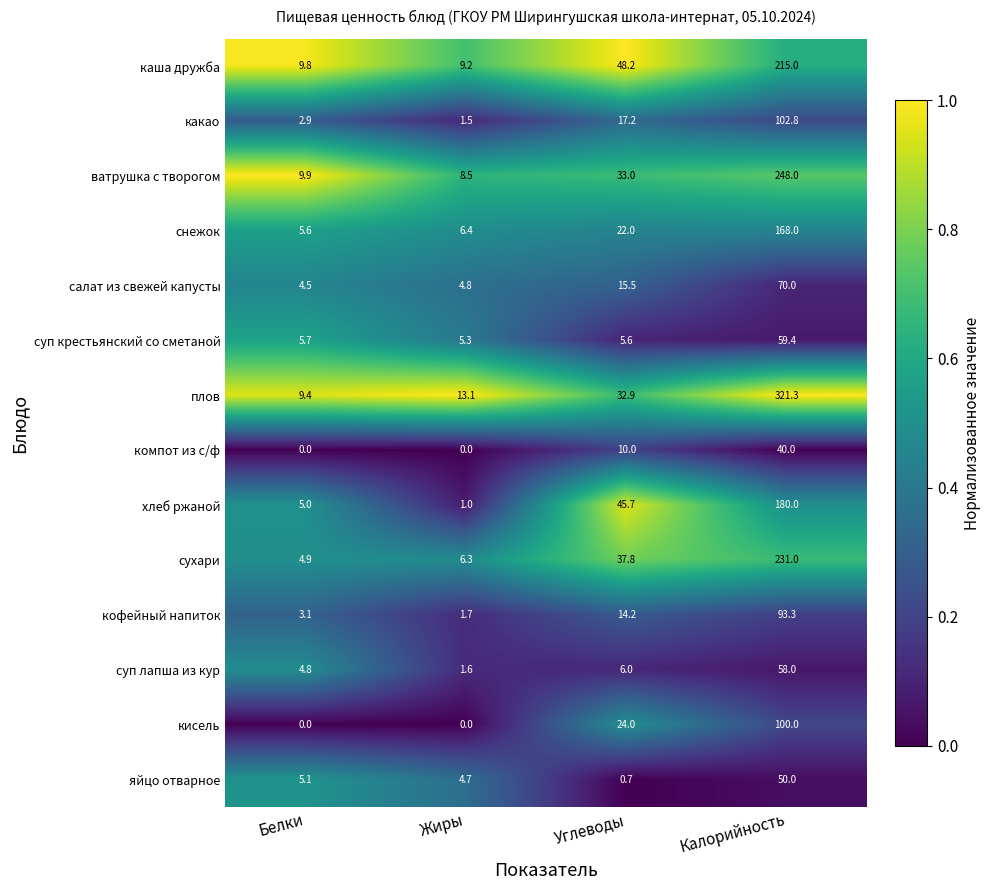

Which series has the widest spread of values?

плов